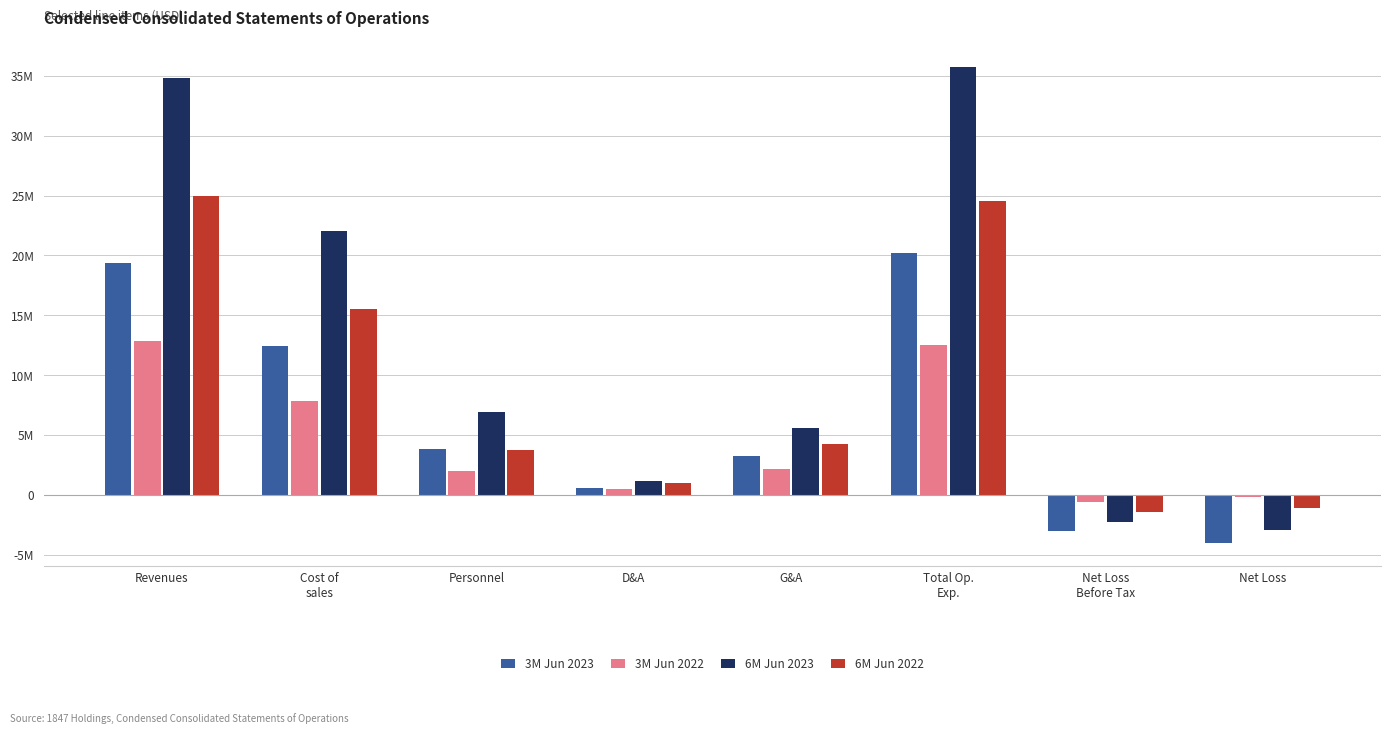

Where is 6M Jun 2022 nearest to the value 11787122?

Cost of
sales